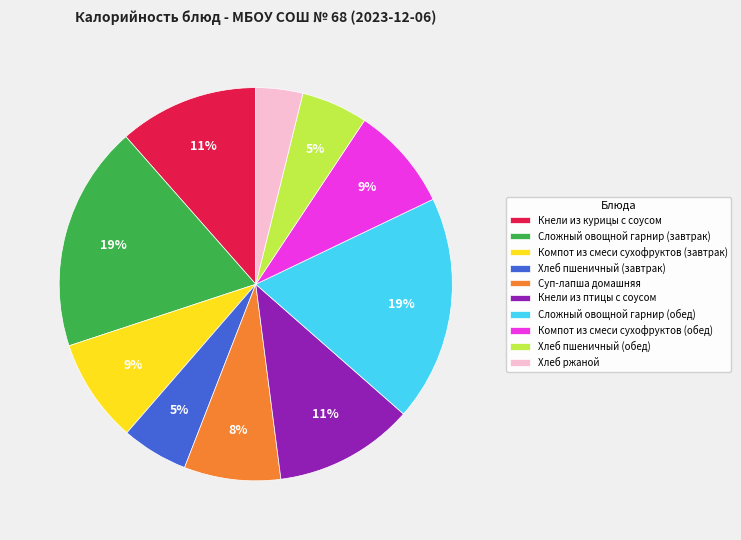

To the nearest percent, what percentage of the pie is Кнели из курицы с соусом?

11%